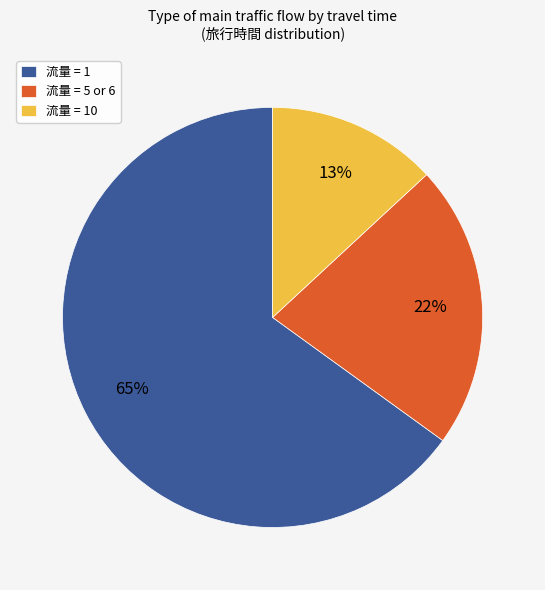

What percentage is the 流量 = 1 slice, to the nearest percent?

65%